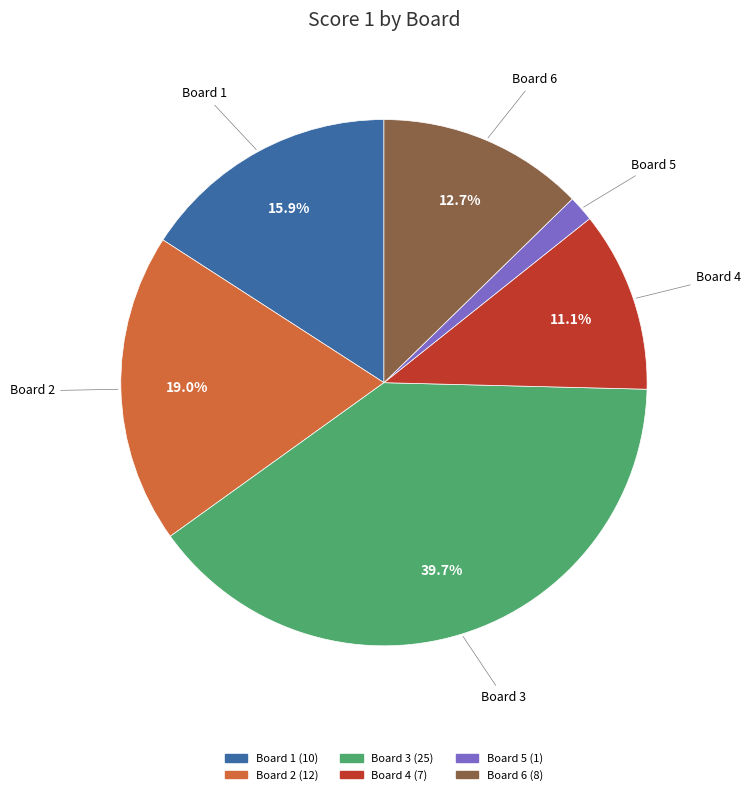

How many slices are in this pie chart?

6